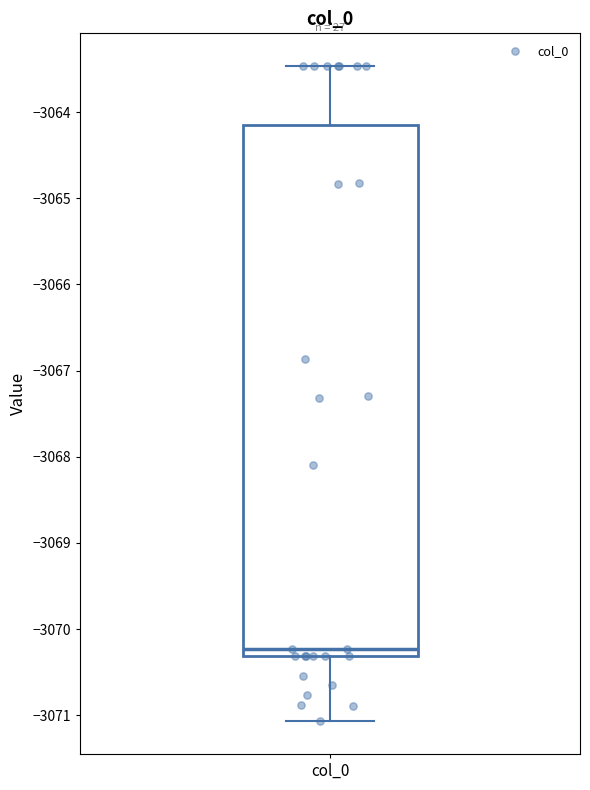

Read this box plot against the y-axis: the position of the median line, the range covered by the box, and the ends of both whiskers. The values are not printed on the chart, so give them approximately, as read against the axis.

median -3070.2, box -3070.3 to -3064.1, whiskers -3071.1 to -3063.5